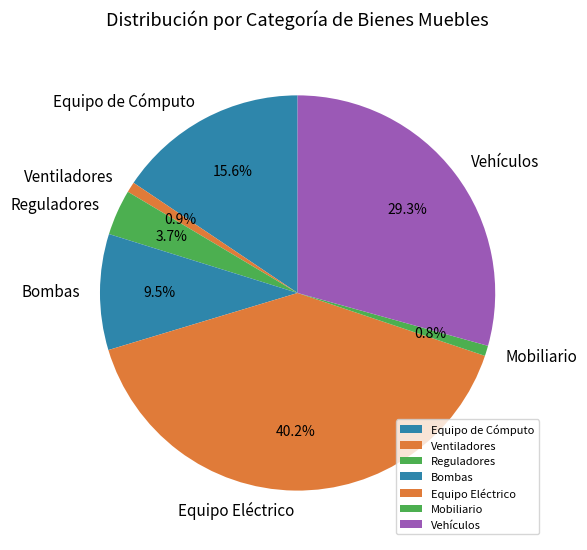

Which slice is the largest?

Equipo Eléctrico